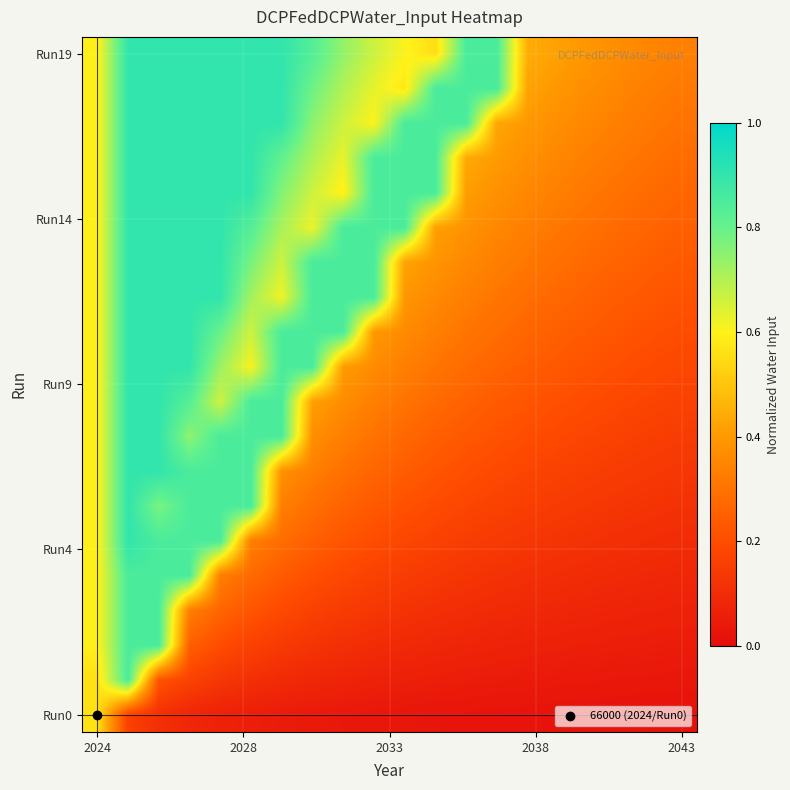

At how many categories does at least one series exceed 0?

20